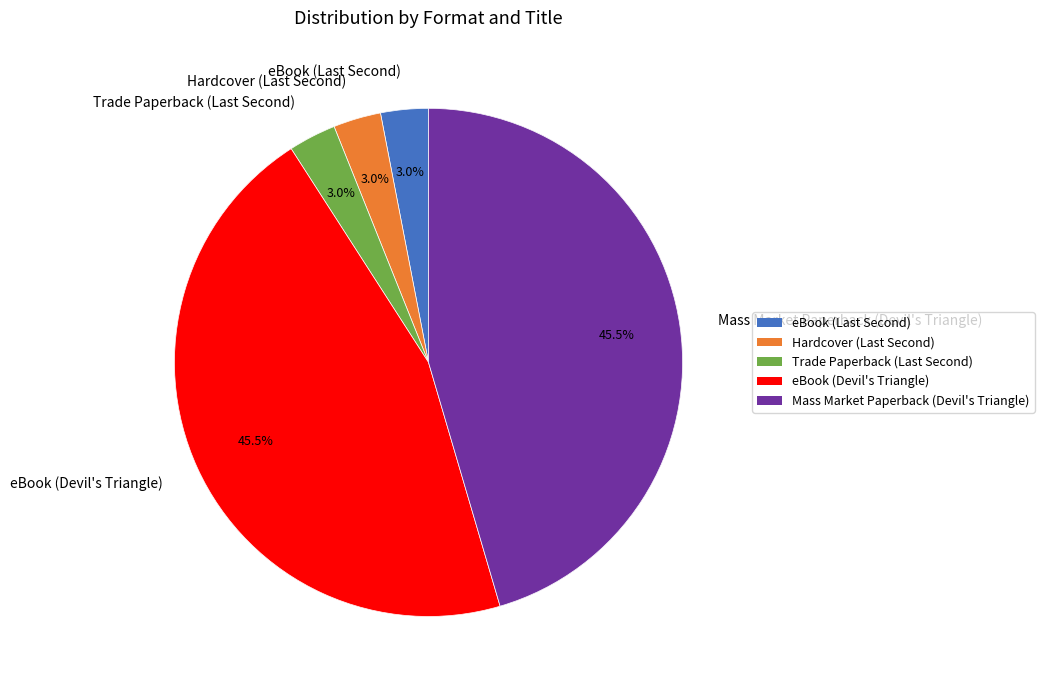

Does eBook (Devil's Triangle) account for over 50% of the chart?

No